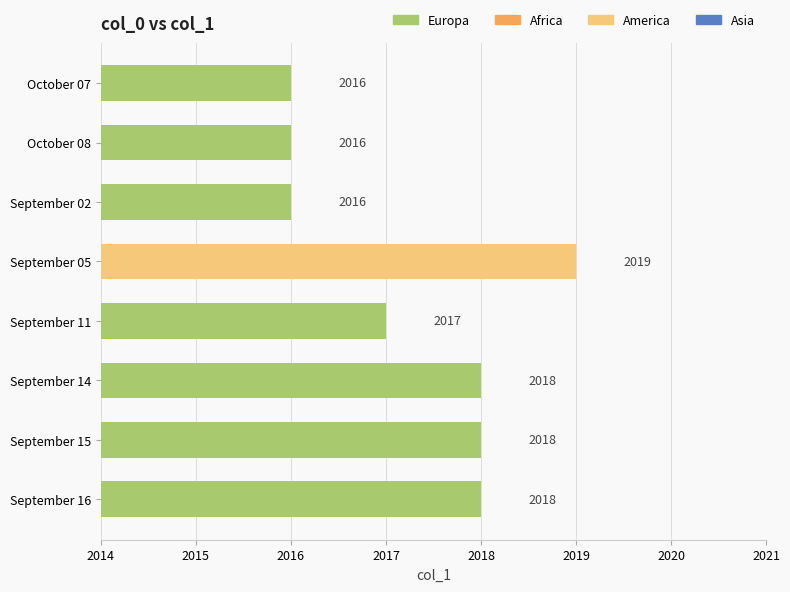

True or false: the data shows 952 at October 07.

False